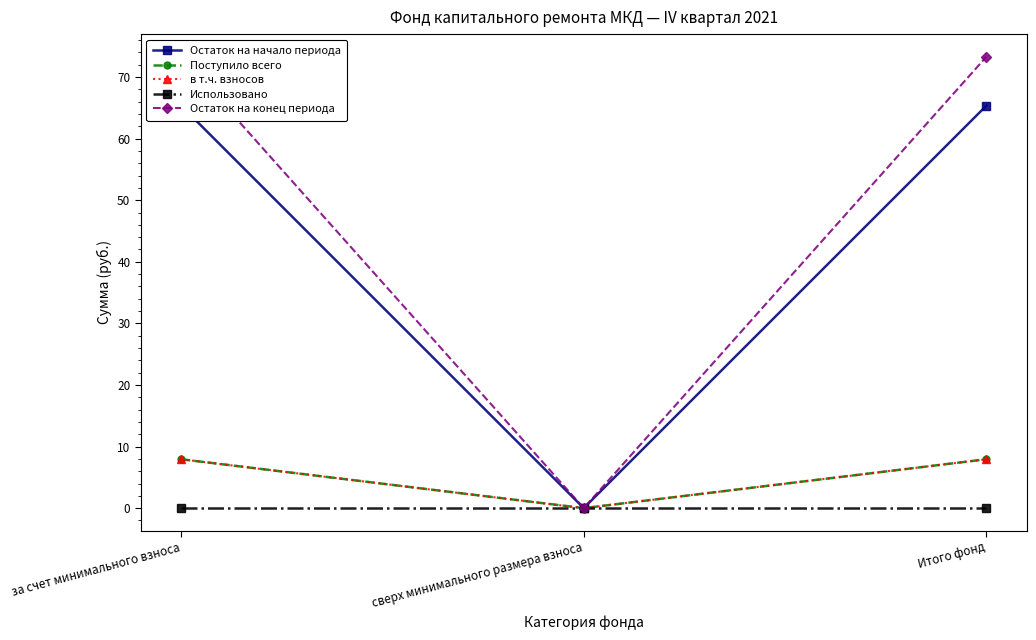

Between за счет минимального взноса and сверх минимального размера взноса, which series saw the biggest shift?

Остаток на конец периода